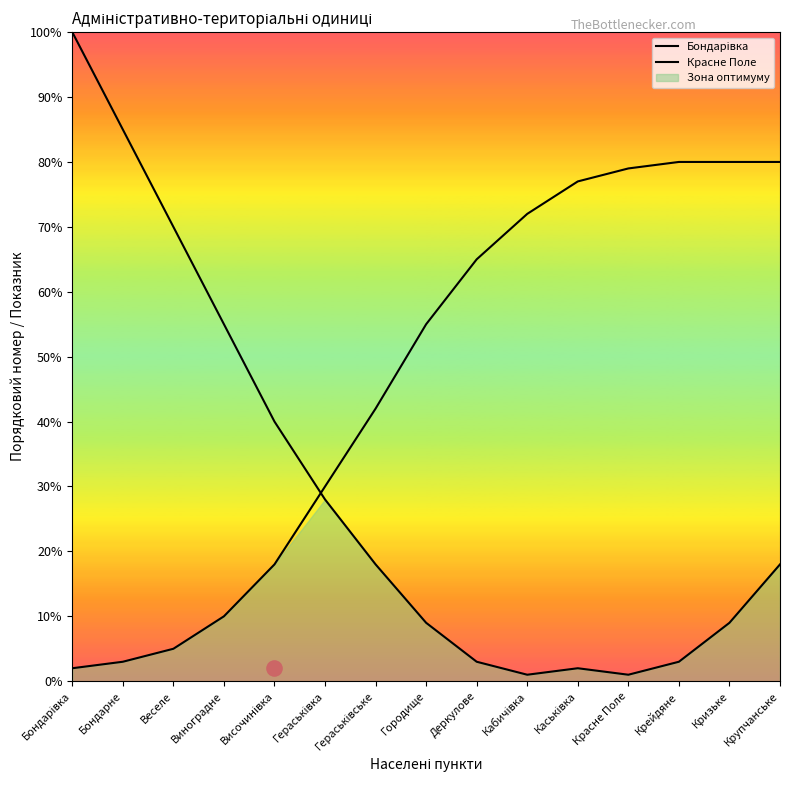

Is the value of Красне Поле at Бондарне greater than the value of Бондарівка at Гераськівське?

No